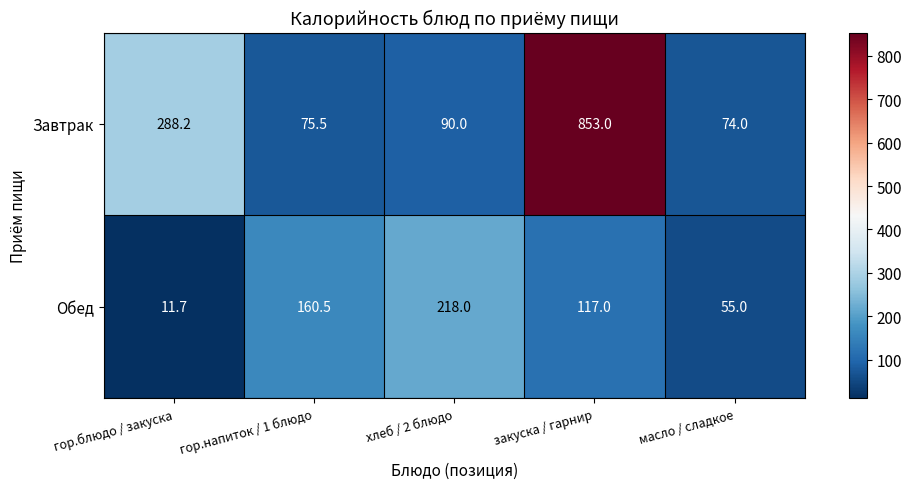

Reading left to right, transcribe all the data shown in this chart.

Завтрак: гор.блюдо / закуска=288.2	гор.напиток / 1 блюдо=75.5	хлеб / 2 блюдо=90.0	закуска / гарнир=853.0	масло / сладкое=74.0
Обед: гор.блюдо / закуска=11.7	гор.напиток / 1 блюдо=160.5	хлеб / 2 блюдо=218.0	закуска / гарнир=117.0	масло / сладкое=55.0